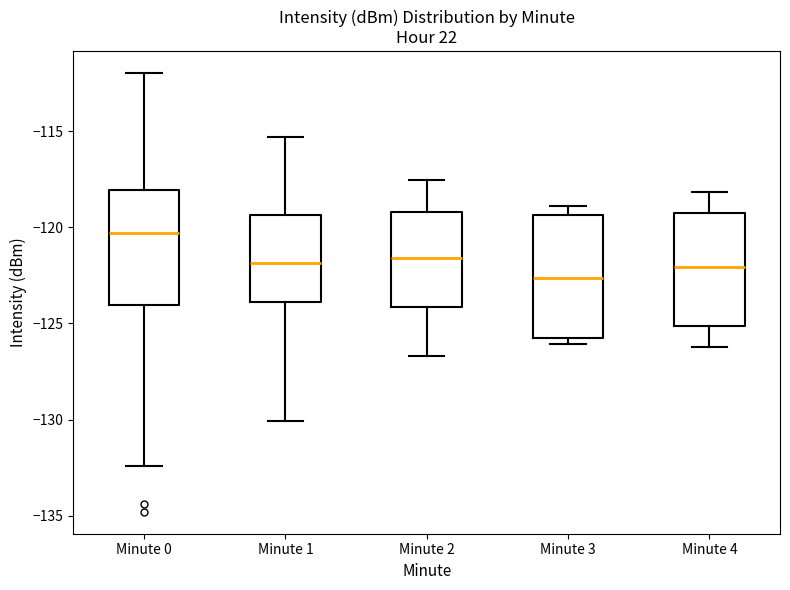

Reading left to right, read every box against the y-axis: the position of its median line, the range the box covers, and the ends of its whiskers. The values are not printed on the chart, so give them approximately, as read against the axis.

Minute 0: median -120.5, box -124.0 to -118.0, whiskers -132.5 to -112.0
Minute 1: median -122.0, box -124.0 to -119.5, whiskers -130.0 to -115.5
Minute 2: median -121.5, box -124.0 to -119.0, whiskers -126.5 to -117.5
Minute 3: median -122.5, box -126.0 to -119.5, whiskers -126.0 (just below the box's lower edge) to -119.0
Minute 4: median -122.0, box -125.0 to -119.5, whiskers -126.0 to -118.0